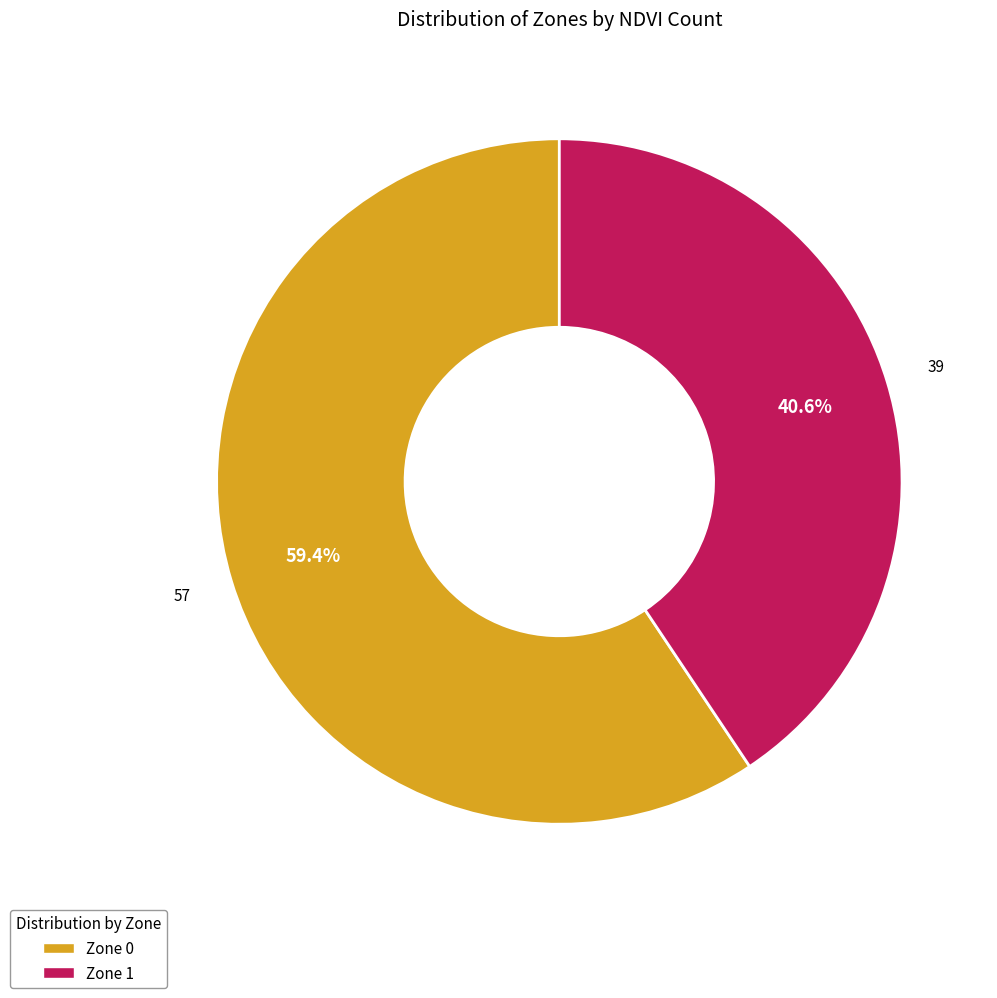

Which category has the biggest portion of the pie?

Zone 0